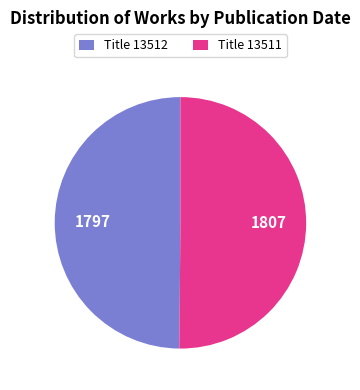

Is the sum of Title 13511 and Title 13512 greater than half?

Yes